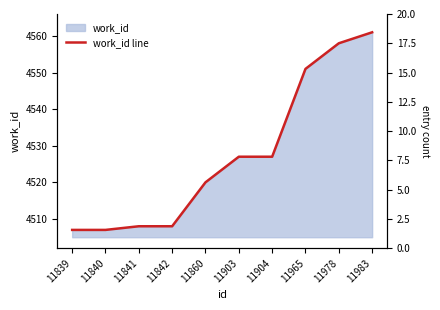

What is the change in value from 11840 to 11842?

+1